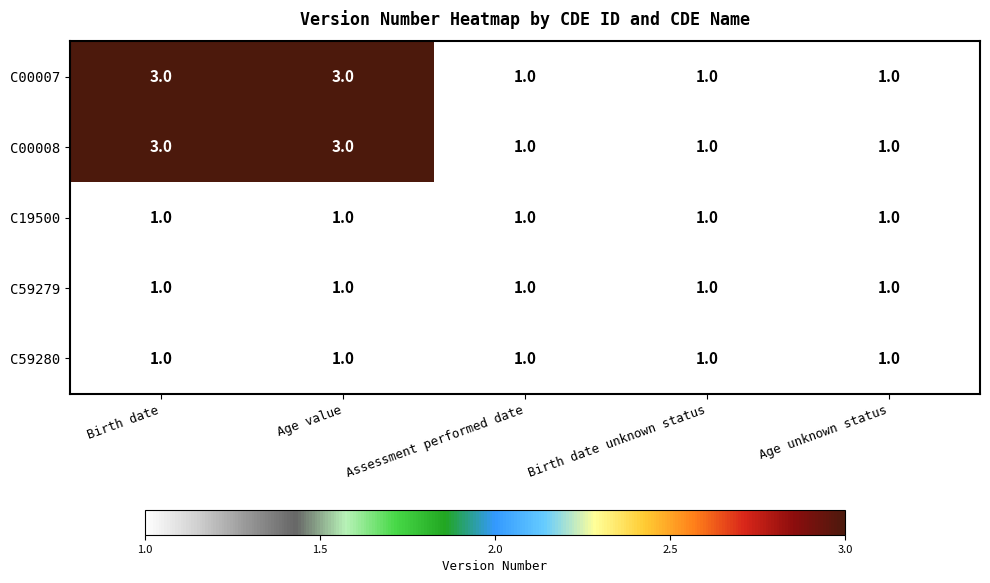

How many series are shown in this chart?

5